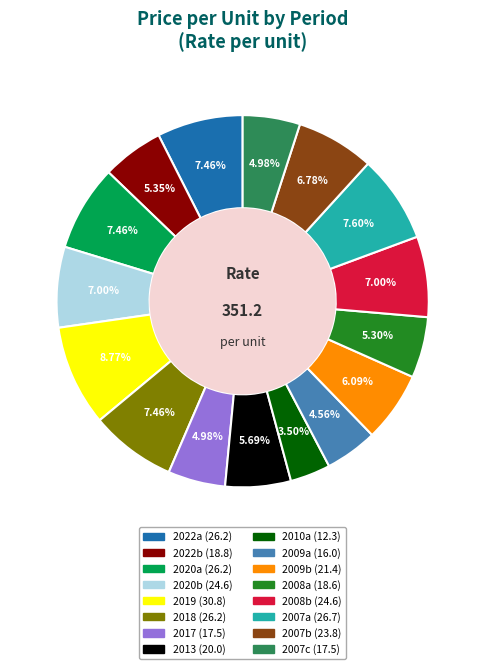

Is the sum of 2008b (24.6) and 2009a (16.0) greater than half?

No